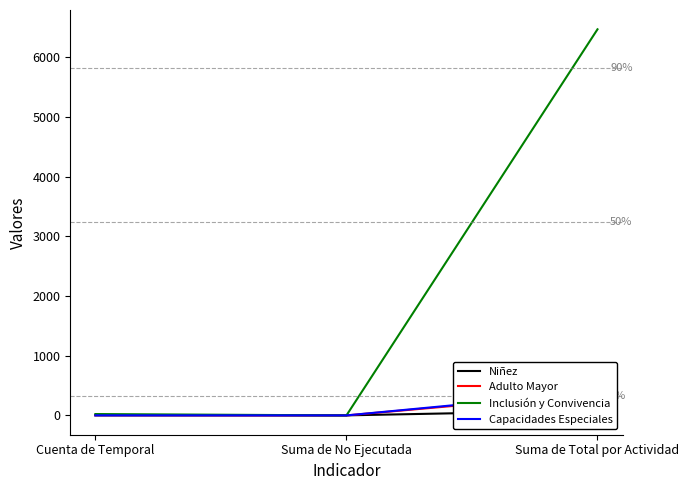

The Capacidades Especiales series shows 1 at Cuenta de Temporal. True or false?

True